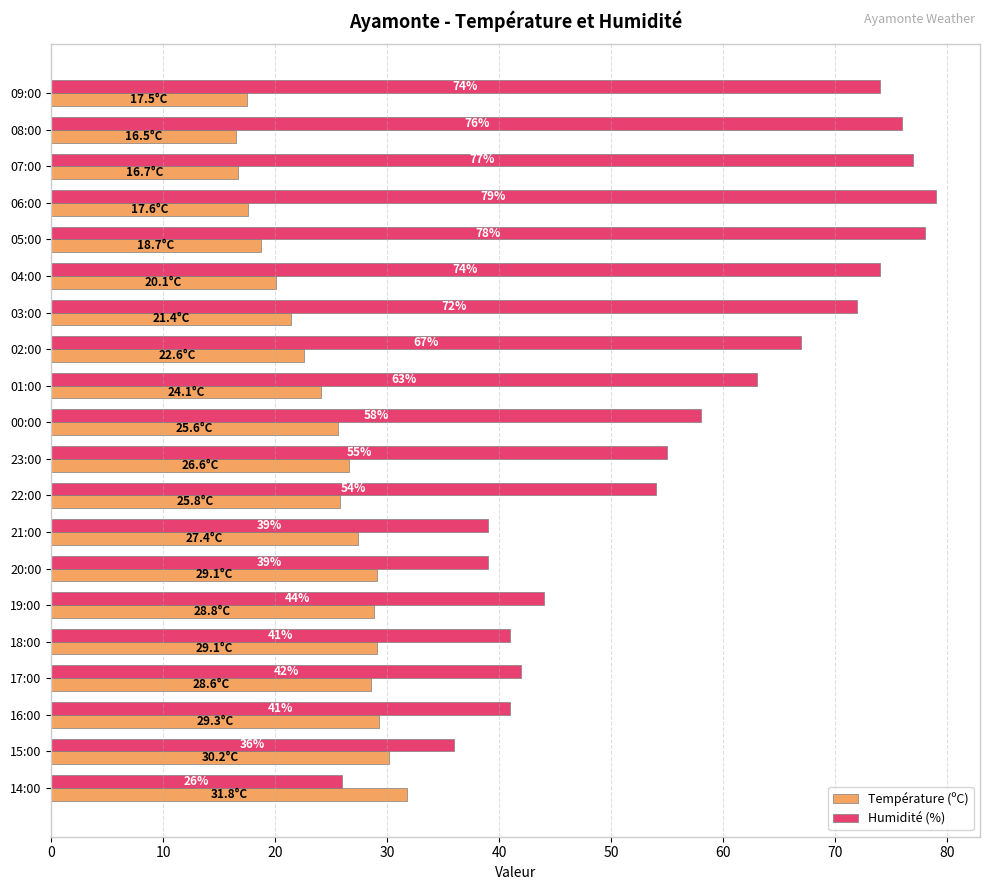

What is the difference between the second highest and second lowest values in the Humidité (%) series?

42.0